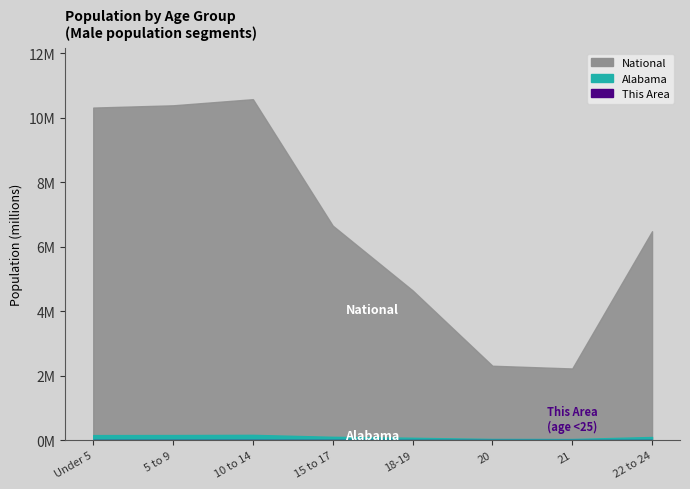

Count the number of data series in this chart.

3